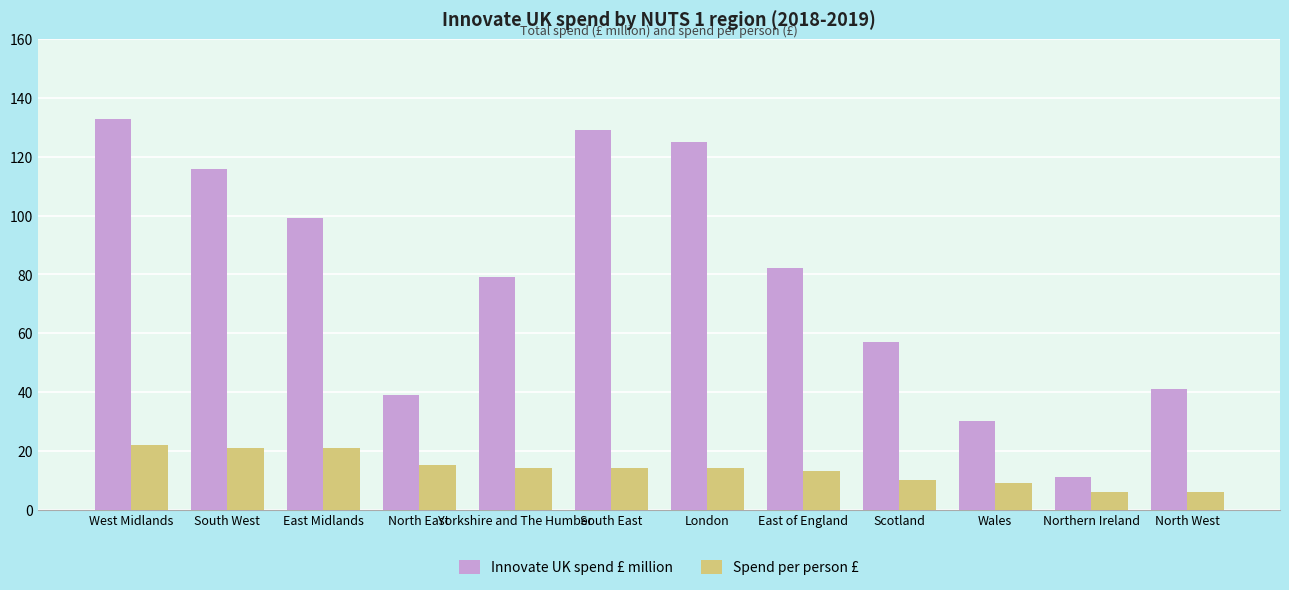

Is it true that Spend per person £ equals 4 at London?

False